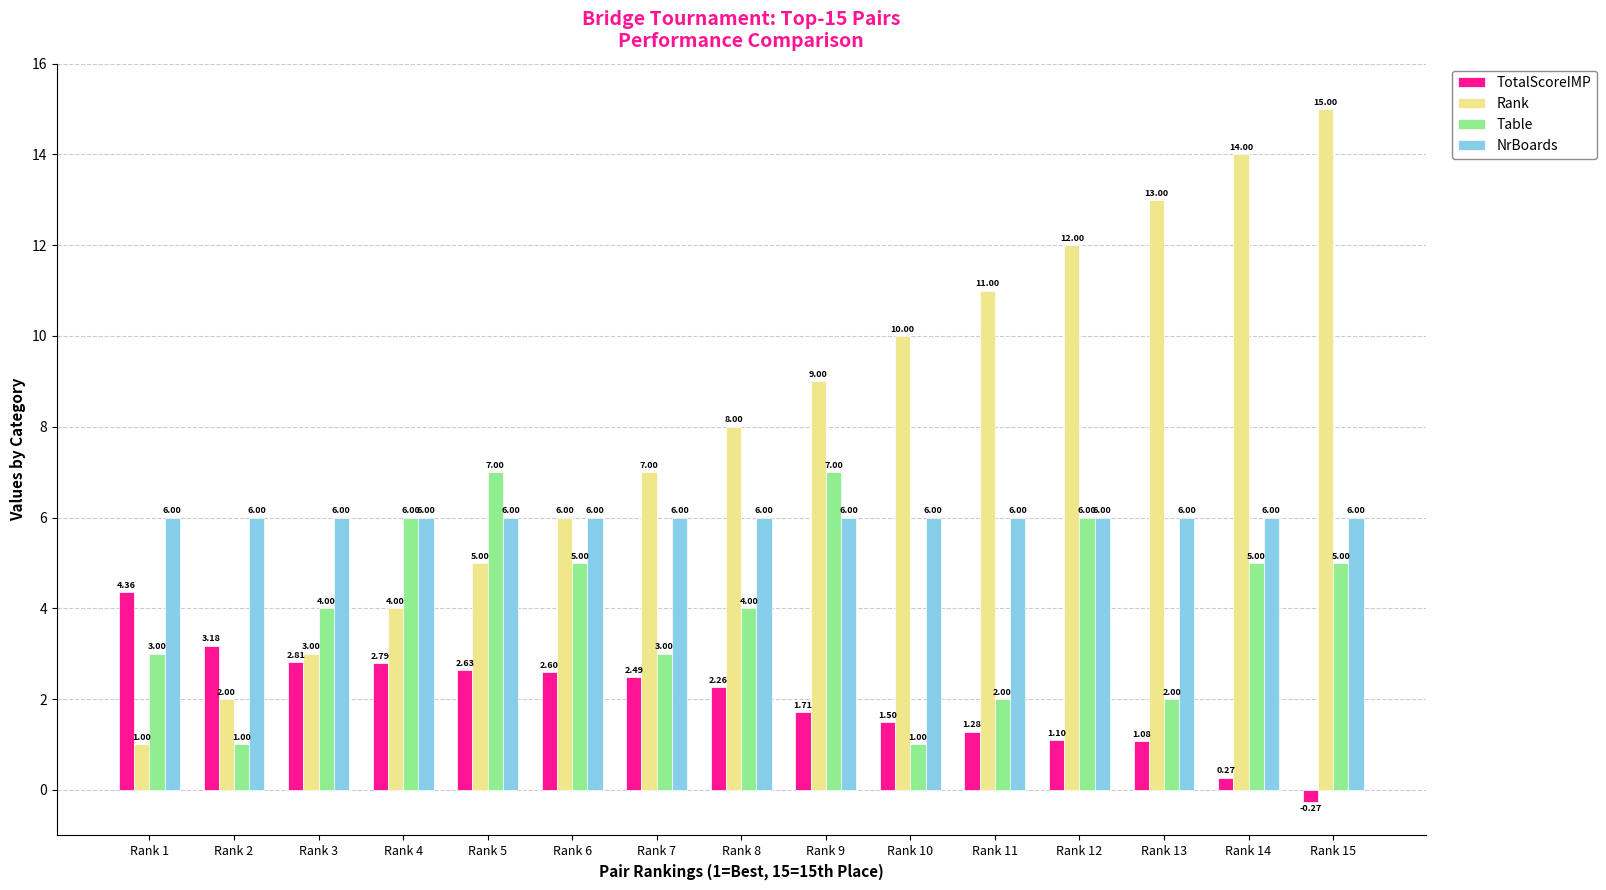

Which series changed the most between Rank 1 and Rank 6?

Rank